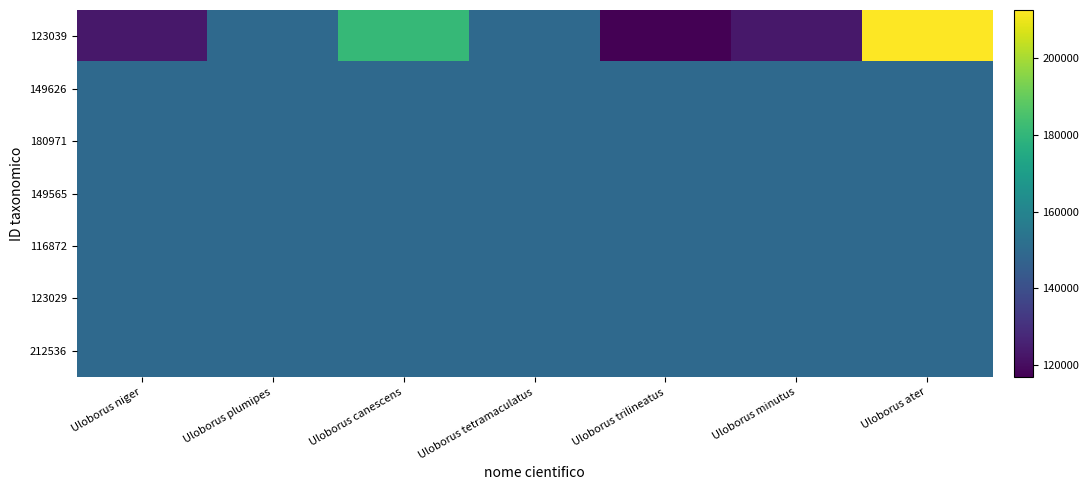

Between Uloborus ater and Uloborus tetramaculatus, which is larger?

Uloborus ater